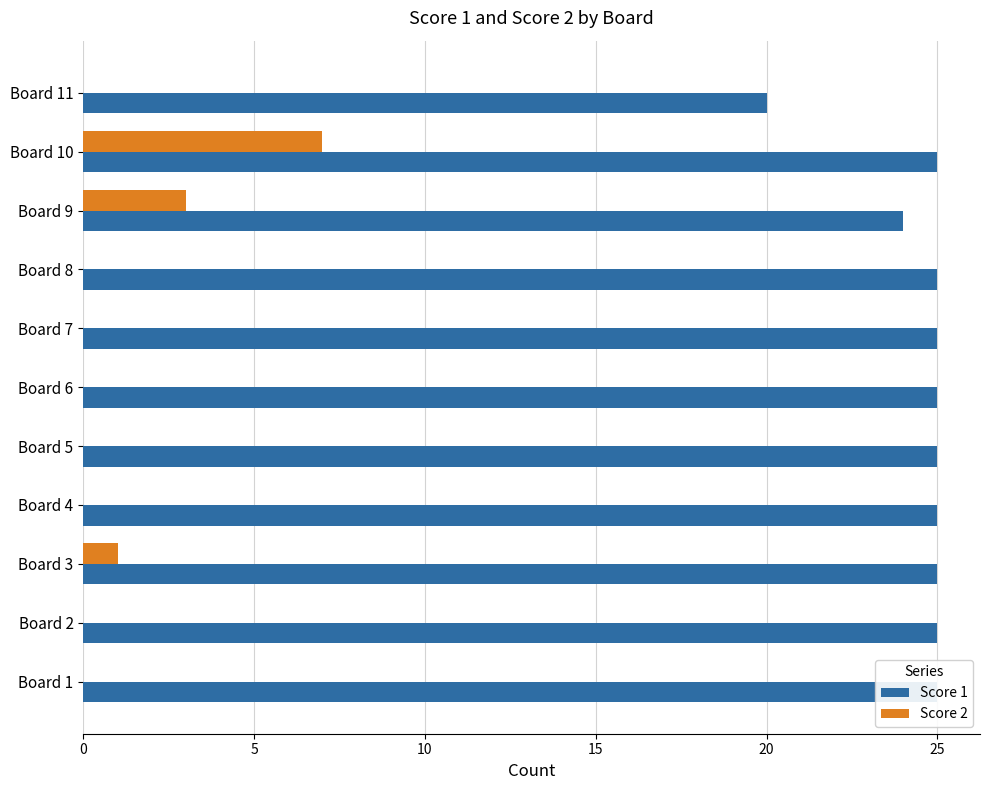

Between Board 11 and Board 2, which is larger?

Board 2